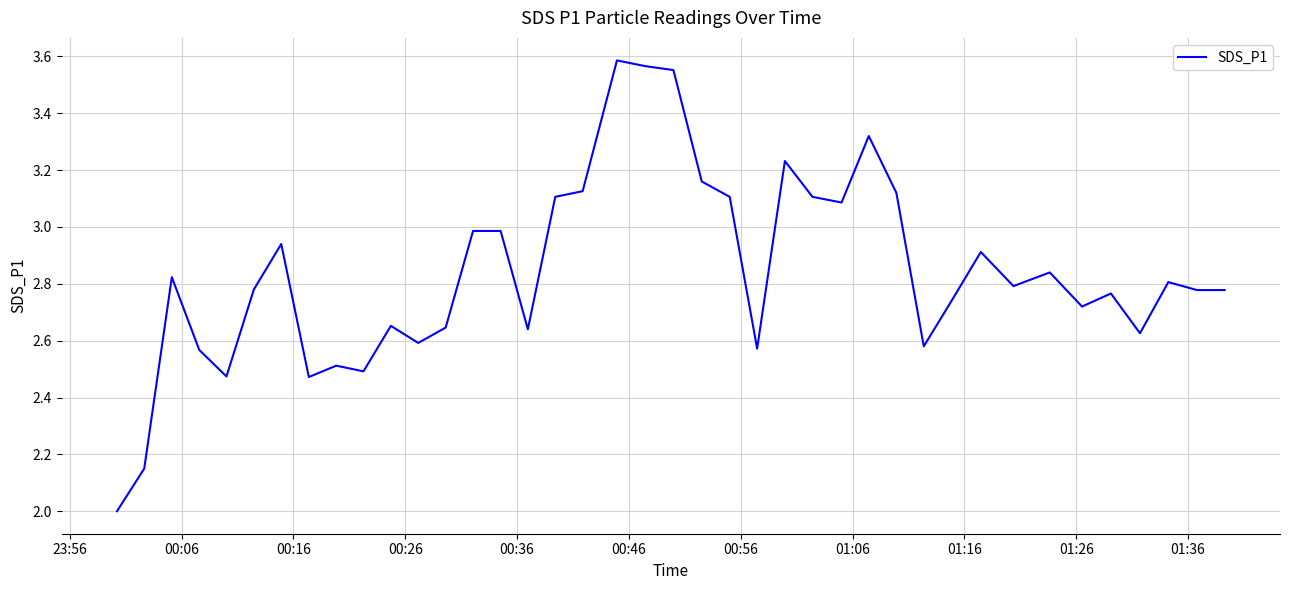

What is the difference between the maximum and minimum values?

1.6